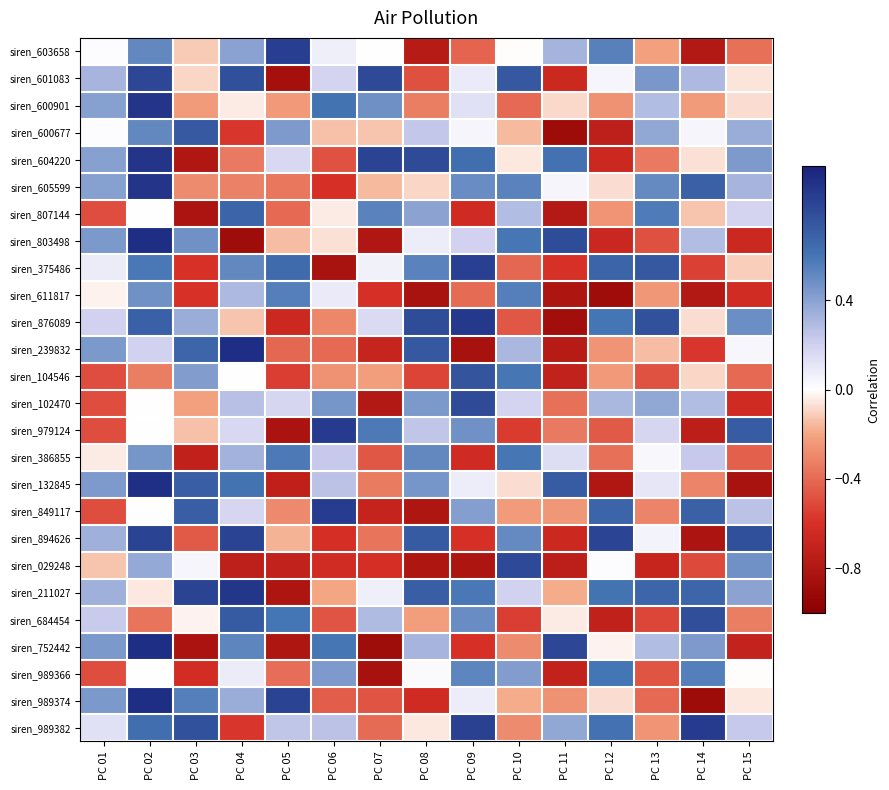

What is the minimum value shown in the chart?

-0.9